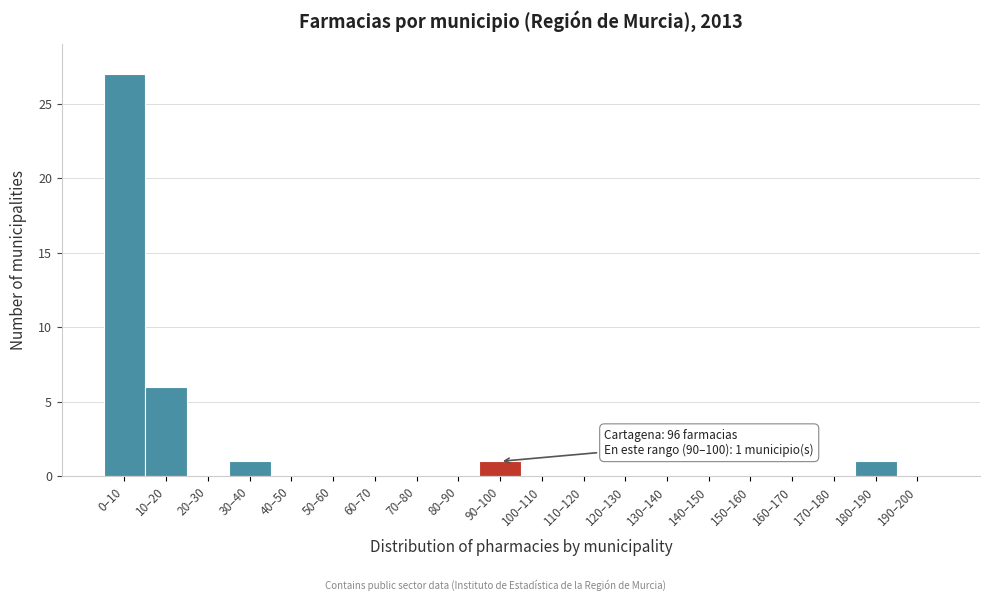

Reading left to right, what are all the values shown in this chart?

0–10=27	10–20=6	20–30=0	30–40=1	40–50=0	50–60=0	60–70=0	70–80=0	80–90=0	90–100=1	100–110=0	110–120=0	120–130=0	130–140=0	140–150=0	150–160=0	160–170=0	170–180=0	180–190=1	190–200=0